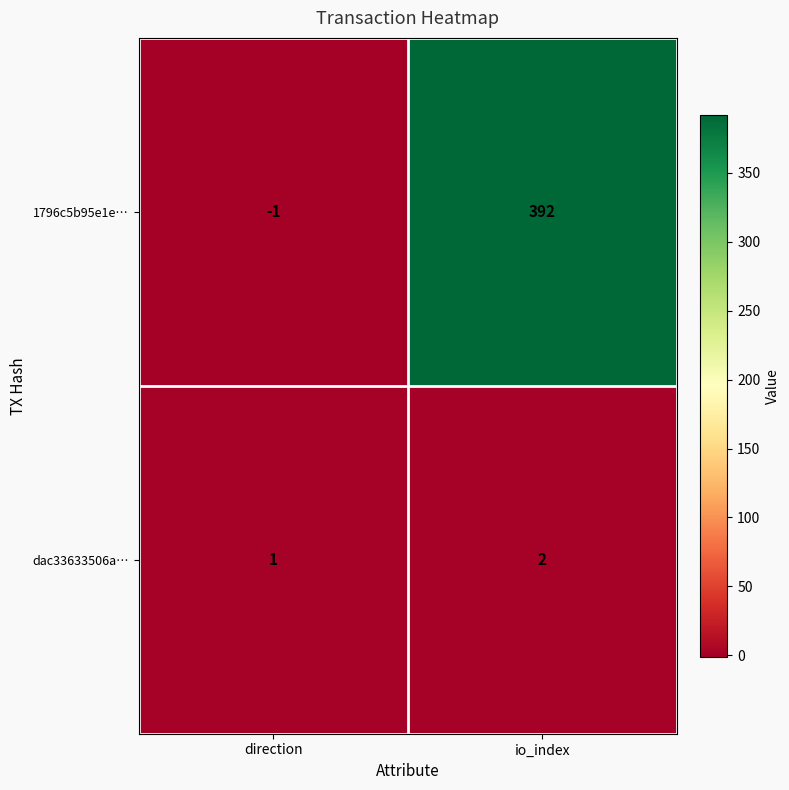

Which series has the largest range (max minus min)?

1796c5b95e1e…